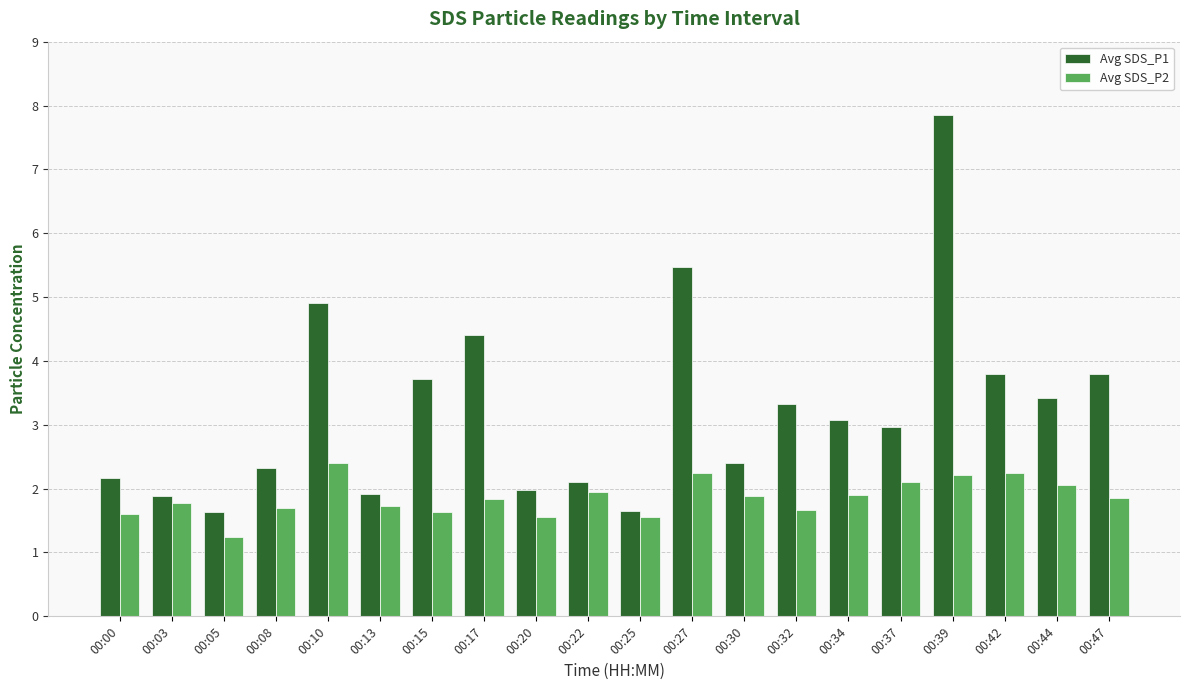

At how many categories does at least one series exceed 4?

4